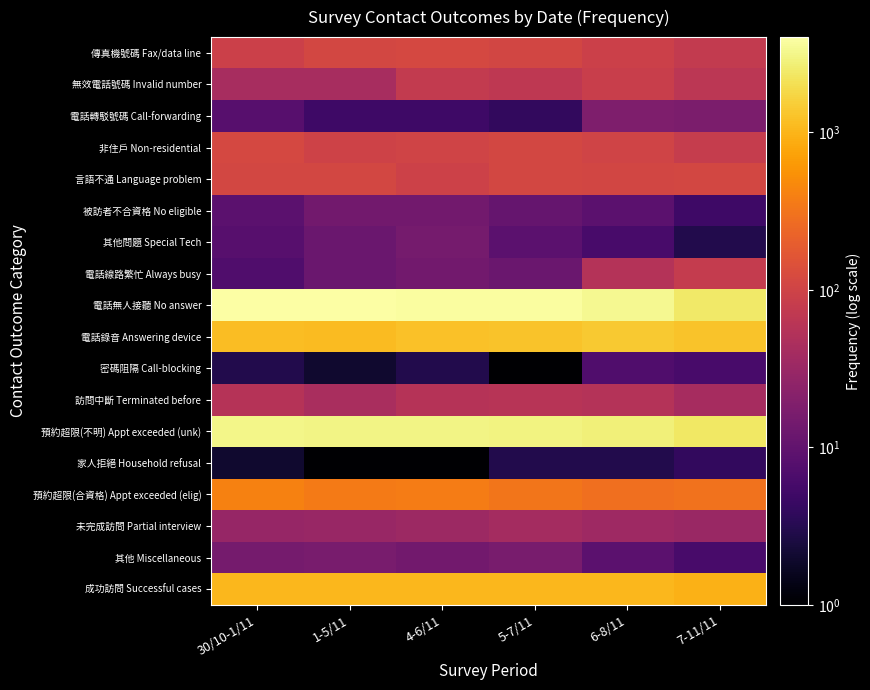

Reading right to left, transcribe all the data shown in this chart.

傳真機號碼 Fax/data line: 7-11/11=75	6-8/11=93	5-7/11=108	4-6/11=115	1-5/11=111	30/10-1/11=92
無效電話號碼 Invalid number: 7-11/11=65	6-8/11=86	5-7/11=68	4-6/11=75	1-5/11=42	30/10-1/11=42
電話轉駁號碼 Call-forwarding: 7-11/11=17	6-8/11=18	5-7/11=4	4-6/11=5	1-5/11=5	30/10-1/11=8
非住戶 Non-residential: 7-11/11=81	6-8/11=101	5-7/11=110	4-6/11=101	1-5/11=98	30/10-1/11=114
言語不通 Language problem: 7-11/11=111	6-8/11=107	5-7/11=111	4-6/11=95	1-5/11=112	30/10-1/11=111
被訪者不合資格 No eligible: 7-11/11=5	6-8/11=9	5-7/11=11	4-6/11=14	1-5/11=14	30/10-1/11=9
其他問題 Special Tech: 7-11/11=3	6-8/11=6	5-7/11=9	4-6/11=15	1-5/11=12	30/10-1/11=8
電話線路繁忙 Always busy: 7-11/11=77	6-8/11=55	5-7/11=12	4-6/11=14	1-5/11=12	30/10-1/11=7
電話無人接聽 No answer: 7-11/11=2443	6-8/11=3325	5-7/11=3811	4-6/11=3804	1-5/11=4017	30/10-1/11=3924
電話錄音 Answering device: 7-11/11=1262	6-8/11=1407	5-7/11=1257	4-6/11=1211	1-5/11=1128	30/10-1/11=1160
密碼阻隔 Call-blocking: 7-11/11=6	6-8/11=7	5-7/11=1	4-6/11=3	1-5/11=2	30/10-1/11=3
訪問中斷 Terminated before: 7-11/11=41	6-8/11=55	5-7/11=59	4-6/11=56	1-5/11=44	30/10-1/11=56
預約超限(不明) Appt exceeded (unk): 7-11/11=2322	6-8/11=2776	5-7/11=2940	4-6/11=3003	1-5/11=3064	30/10-1/11=3105
家人拒絕 Household refusal: 7-11/11=4	6-8/11=3	5-7/11=3	4-6/11=1	1-5/11=1	30/10-1/11=2
預約超限(合資格) Appt exceeded (elig): 7-11/11=301	6-8/11=287	5-7/11=326	4-6/11=366	1-5/11=359	30/10-1/11=405
未完成訪問 Partial interview: 7-11/11=32	6-8/11=35	5-7/11=39	4-6/11=34	1-5/11=31	30/10-1/11=30
其他 Miscellaneous: 7-11/11=6	6-8/11=9	5-7/11=16	4-6/11=14	1-5/11=16	30/10-1/11=15
成功訪問 Successful cases: 7-11/11=962	6-8/11=1036	5-7/11=1049	4-6/11=1048	1-5/11=1050	30/10-1/11=1035